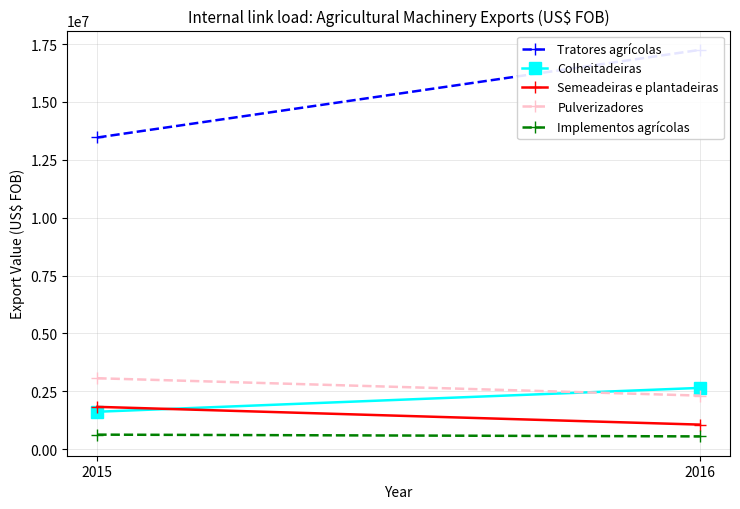

The Semeadeiras e plantadeiras series shows 826077 at 2015. True or false?

False